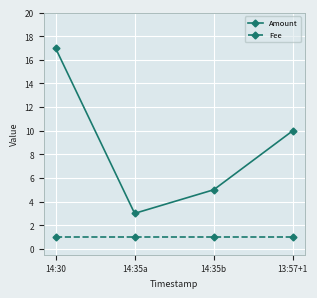

How many lines are shown in the chart?

2